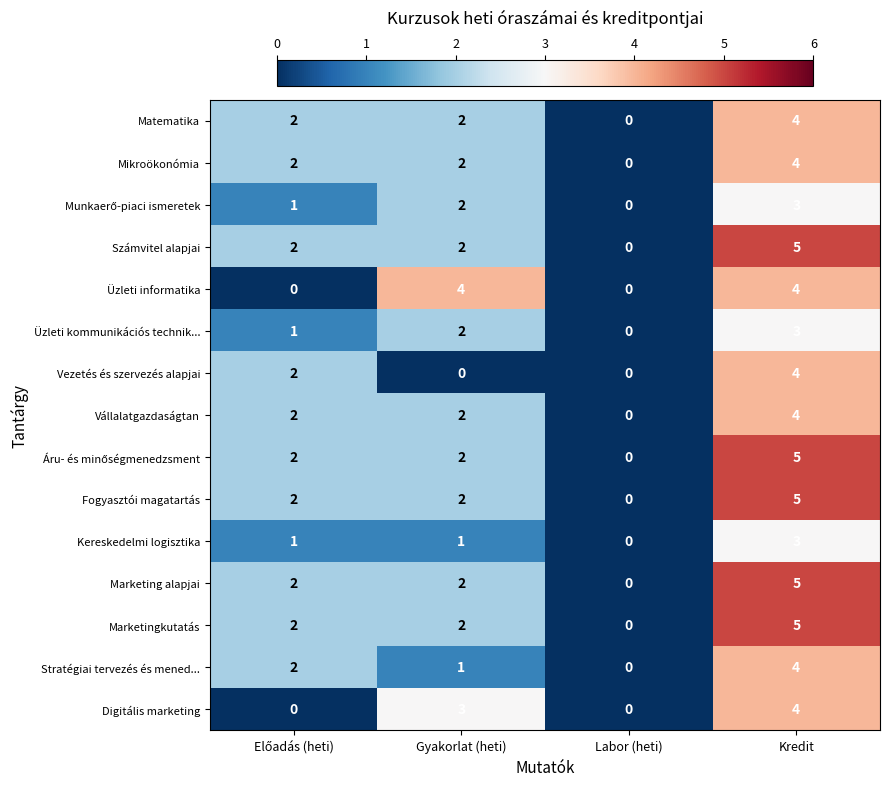

What is the total value across all series at Kredit?

62